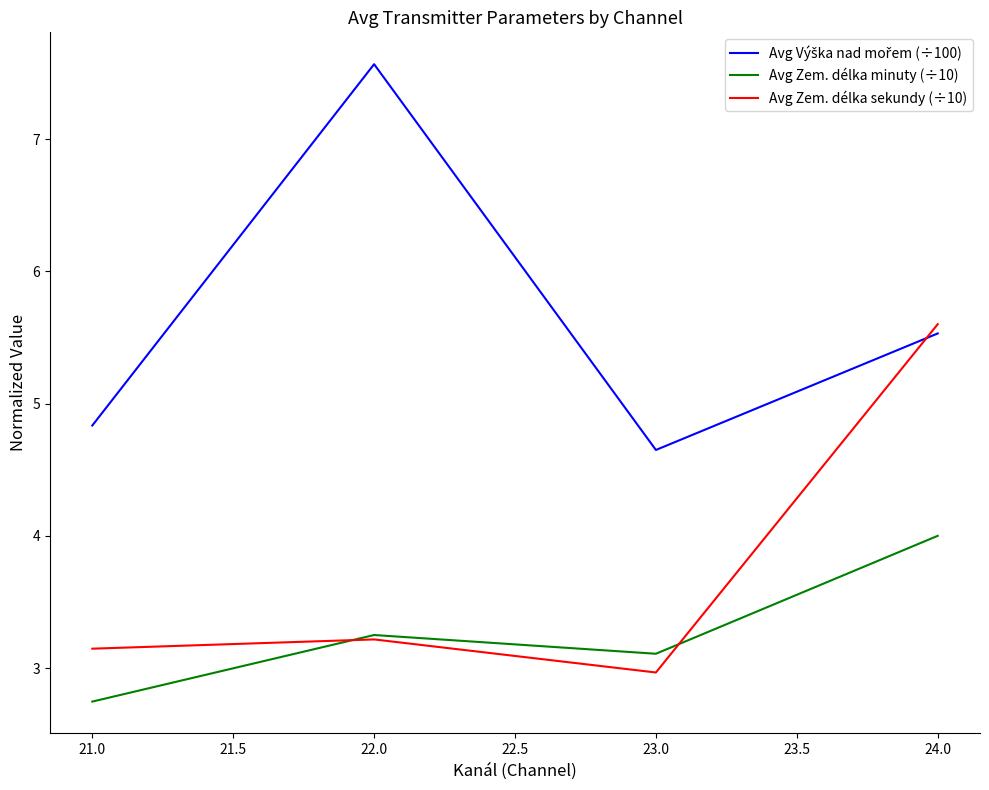

What is the minimum value shown in the chart?

2.7